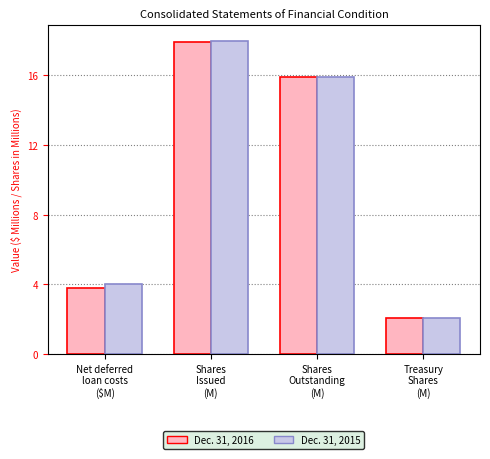

What are all the series names shown in the legend?

Dec. 31, 2016, Dec. 31, 2015